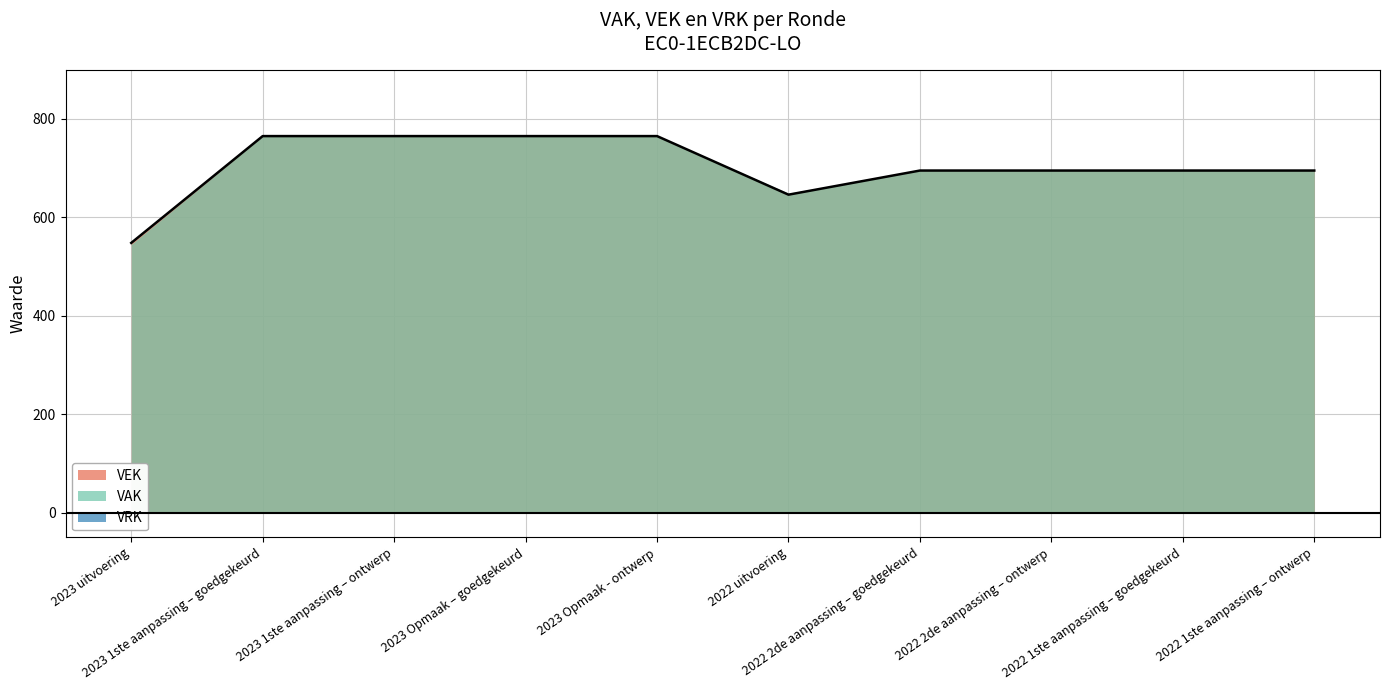

What is the difference between the maximum and minimum values in the VAK series?

220